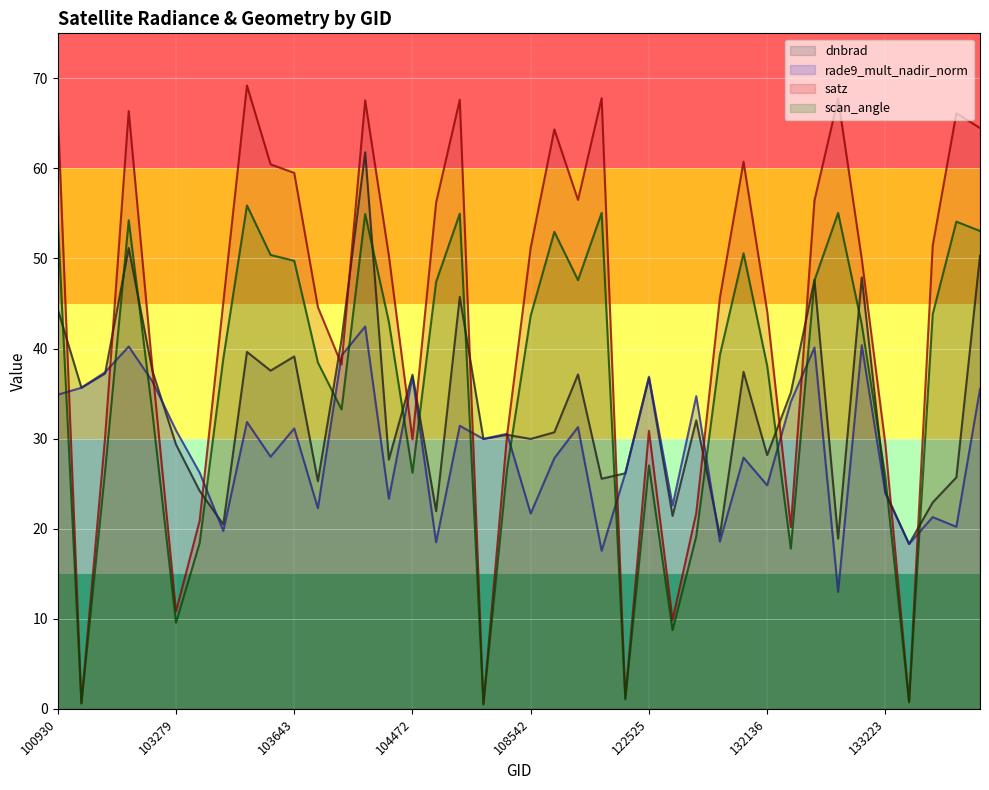

Between which two adjacent categories do dnbrad and scan_angle first intersect?

100930 and 102671